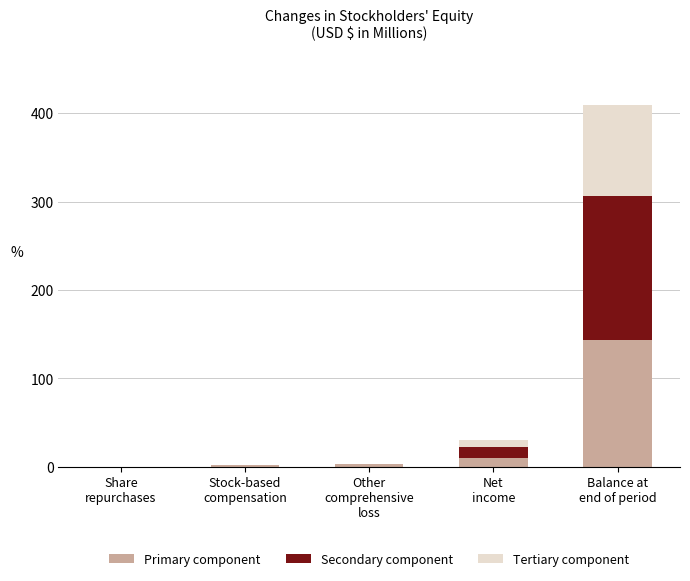

What is the highest value of the Primary component series?

143.0